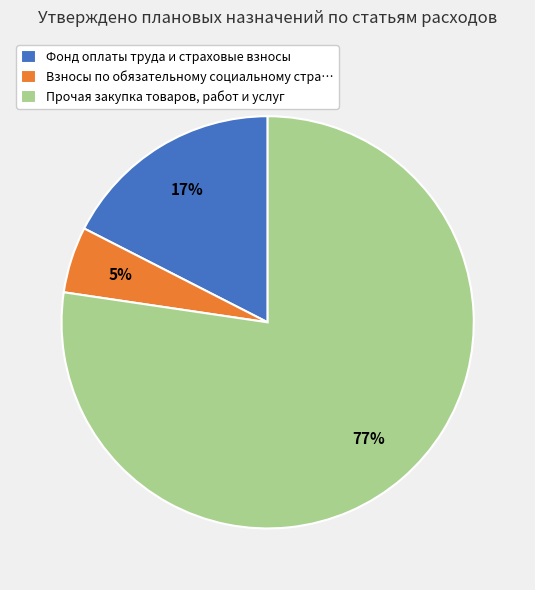

To the nearest percent, what percentage of the pie is Фонд оплаты труда и страховые взносы?

17%